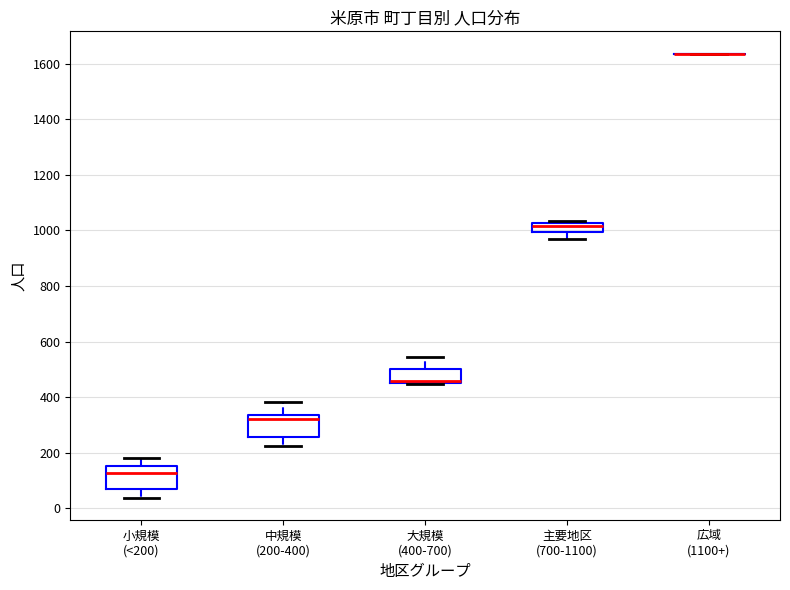

Reading left to right, transcribe this box plot: for each box, give where its median line is, the range the box spans, and where its two whiskers end, as read against the y-axis. The values are not printed on the chart, so give them approximately, as read against the axis.

小規模 (<200): median 120, box 80 to 160, whiskers 40 to 180
中規模 (200-400): median 320, box 260 to 340, whiskers 220 to 380
大規模 (400-700): median 460 (drawn on the box's lower edge), box 460 to 500, whiskers 440 to 540
主要地区 (700-1100): median 1020 (just below the box's upper edge), box 1000 to 1020, whiskers 960 to 1040
広域 (1100+): box collapsed to a line at 1640, whiskers 1640 to 1640